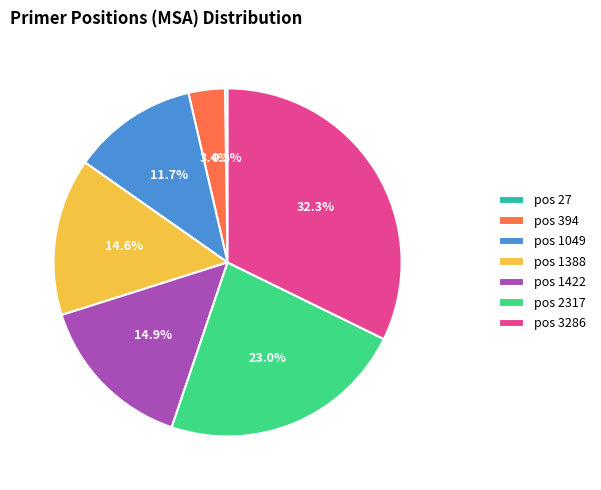

Which category has the biggest portion of the pie?

pos 3286